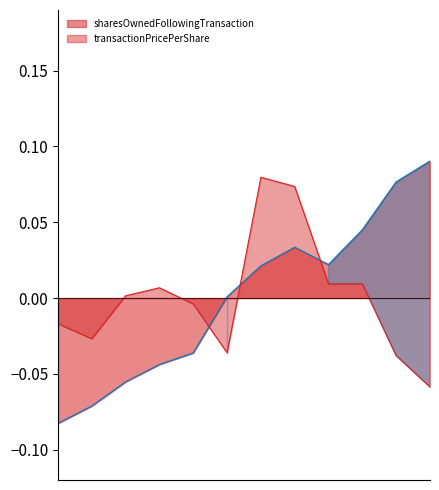

Does the chart display data point markers on the line(s)?

No